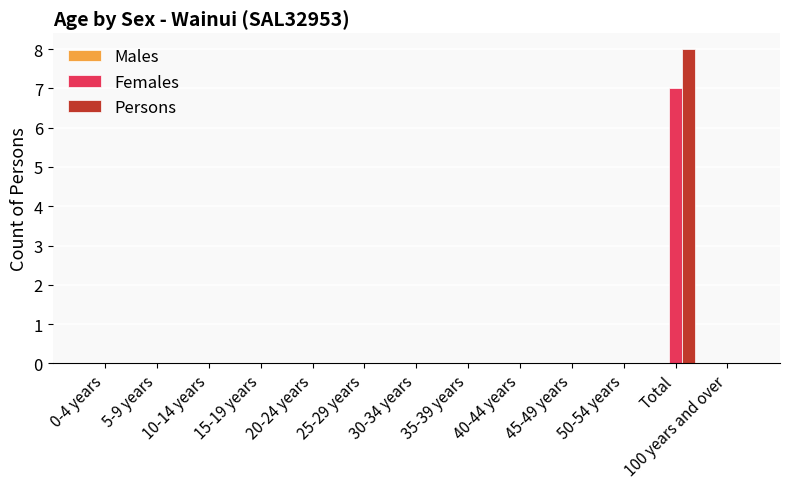

What value does the Persons series have at Total?

8